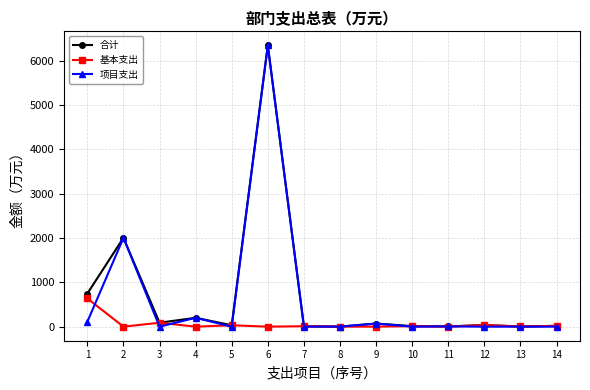

At which category does 项目支出 reach its first local peak?

2